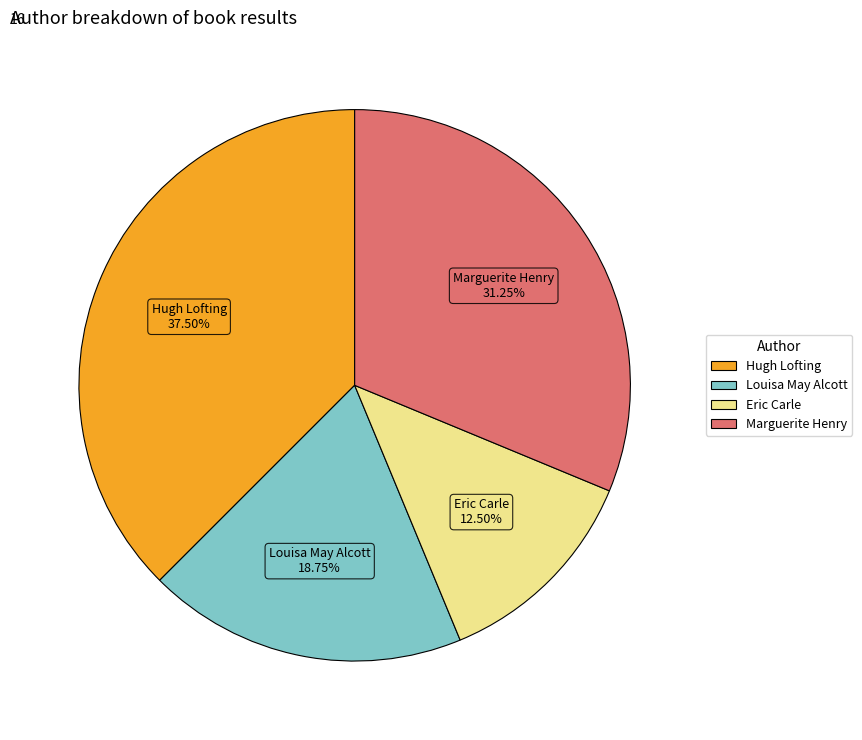

Is there any slice that represents more than half of the pie?

No